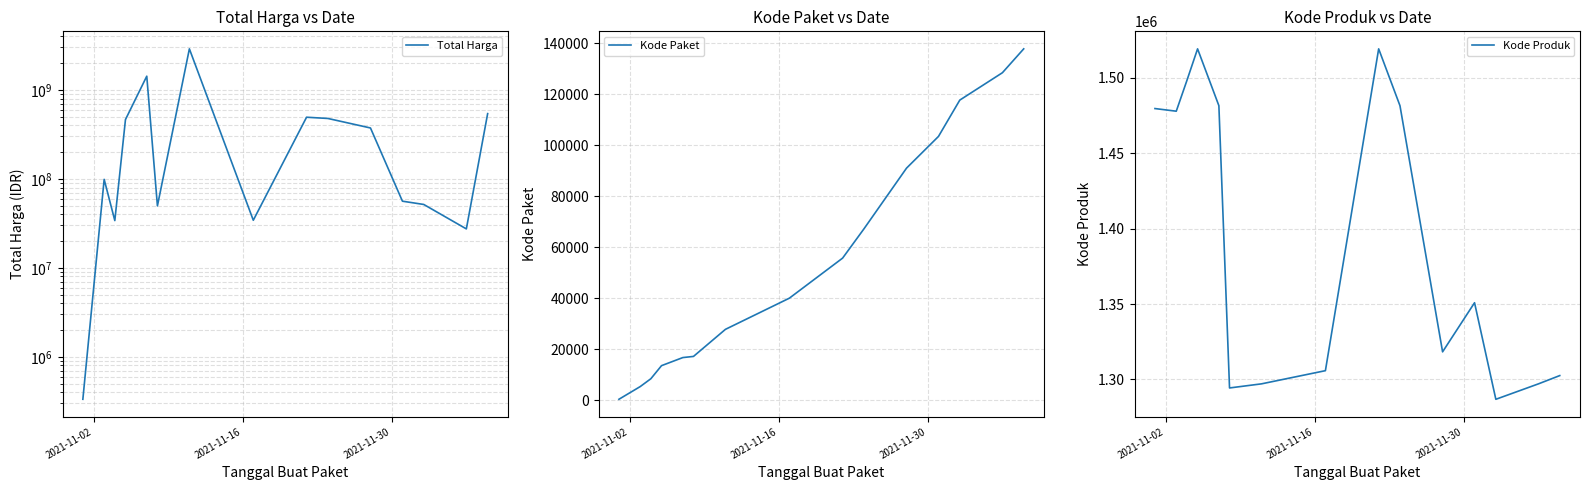

True or false: Kode Paket has more than 2 interior local peaks.

False